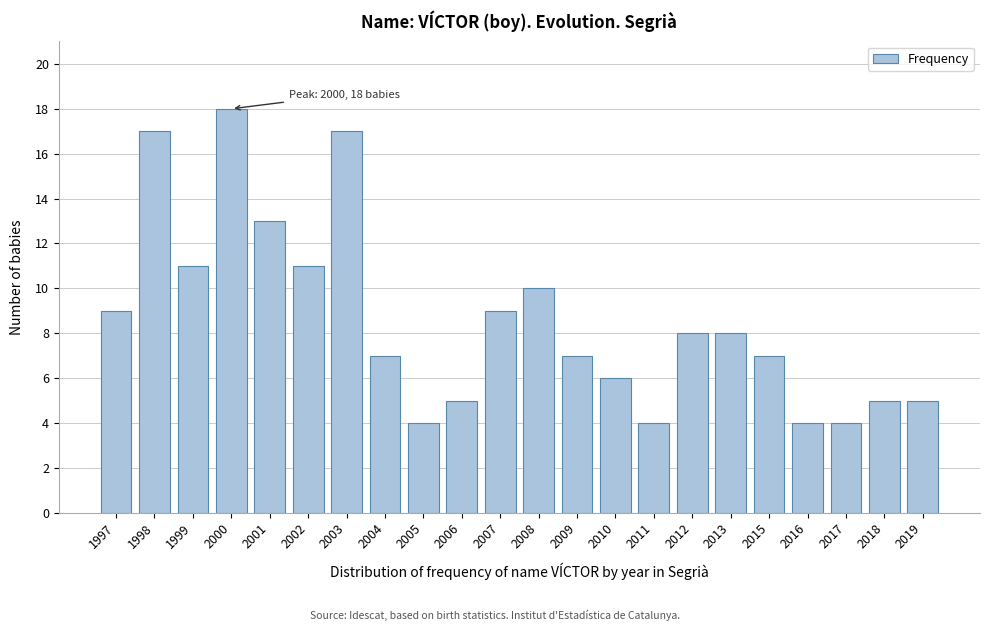

Reading left to right, extract all data points from this chart.

9	17	11	18	13	11	17	7	4	5	9	10	7	6	4	8	8	7	4	4	5	5